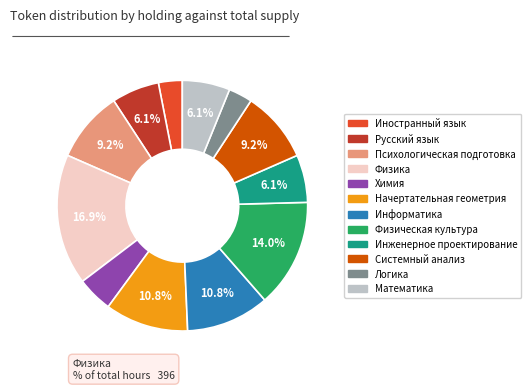

Is there a majority slice in this chart?

No